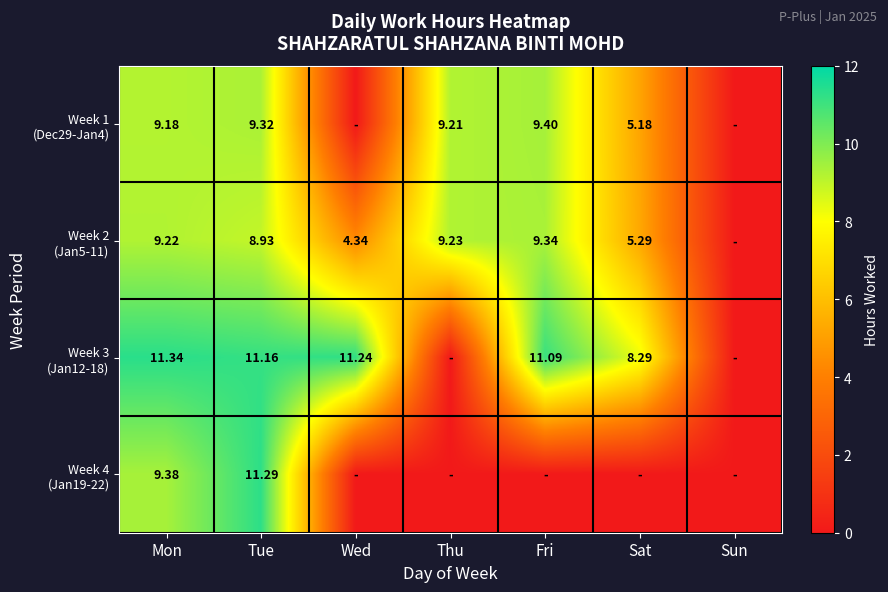

Which category has the highest value in the Week 2 (Jan5-11) series?

Fri